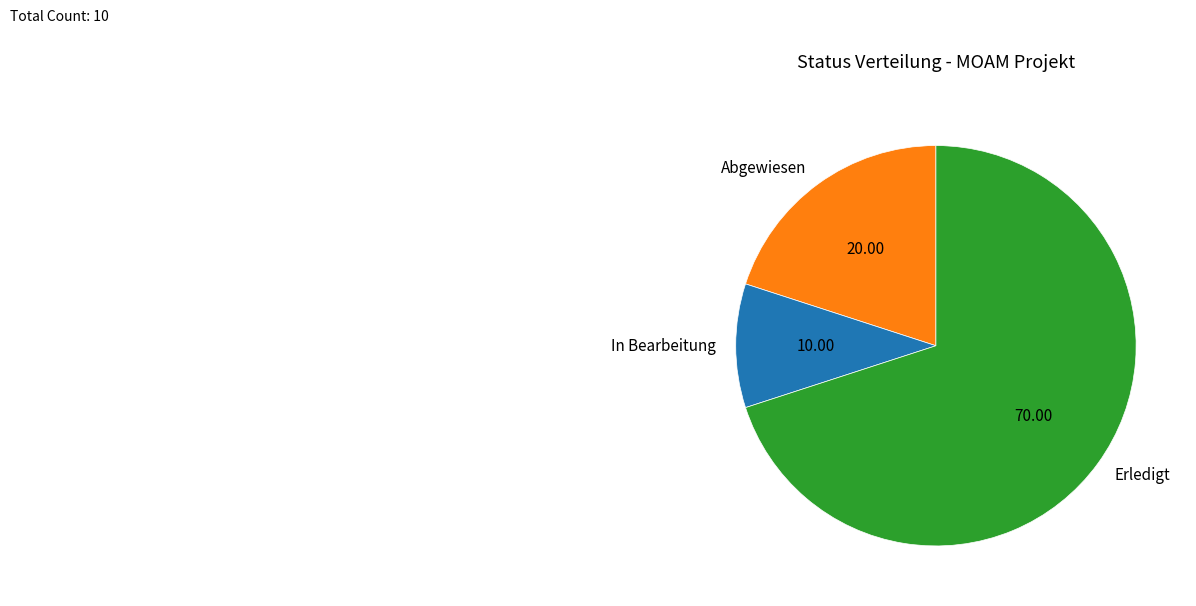

Which category accounts for the majority?

Erledigt